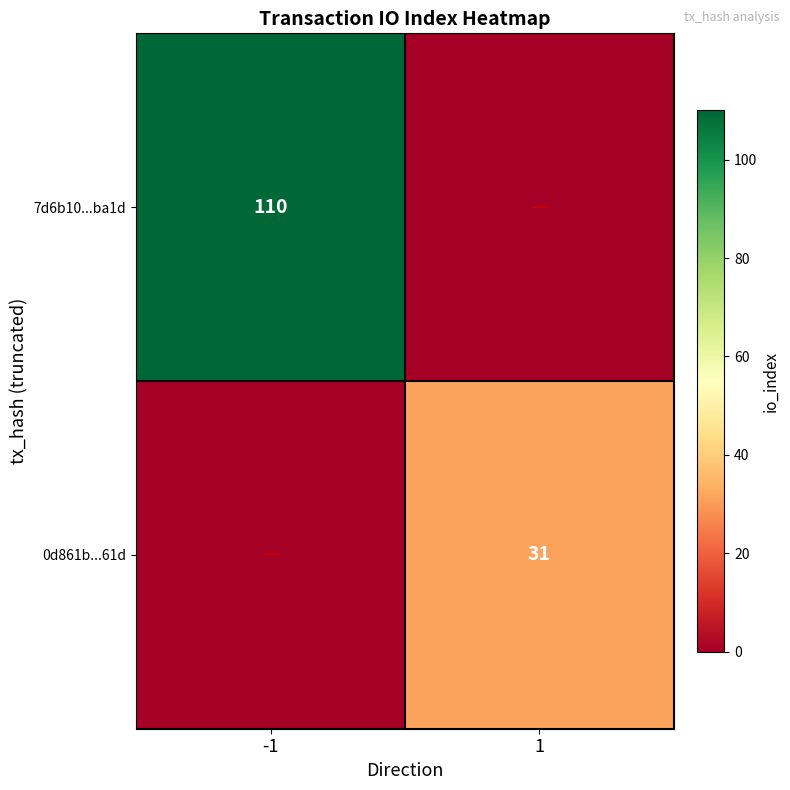

The value of 0d861b...61d at 1 is 9. True or false?

False